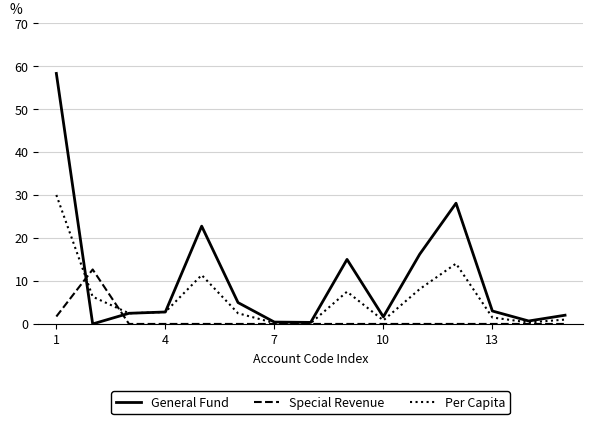

Is this an area chart (filled region under the line)?

No